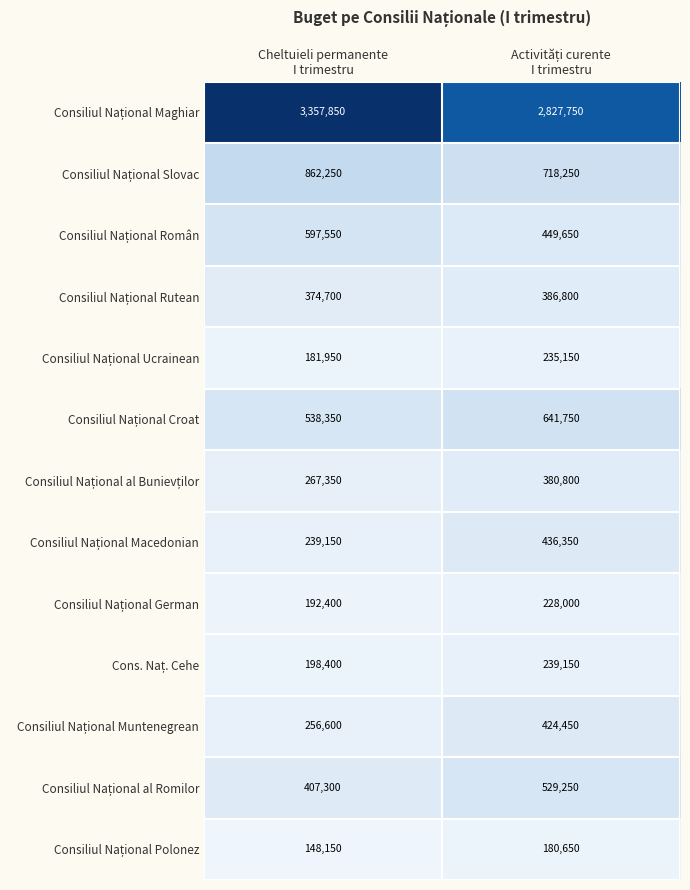

What is the smallest value displayed?

148150